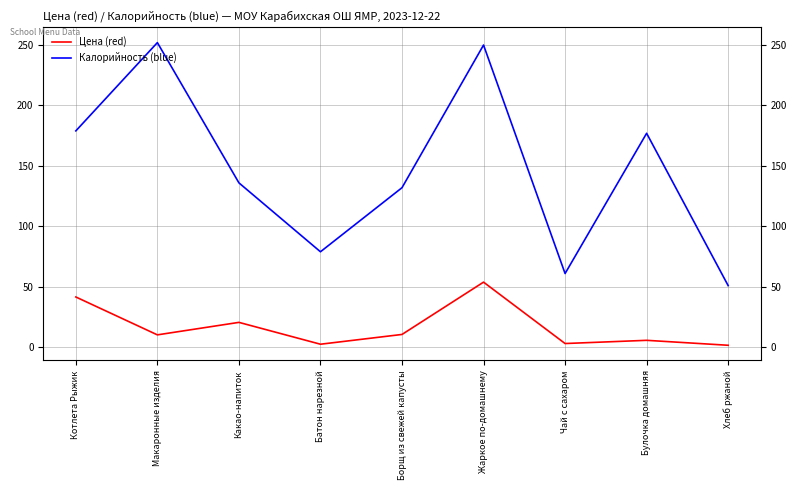

Does the chart display data point markers on the line(s)?

No